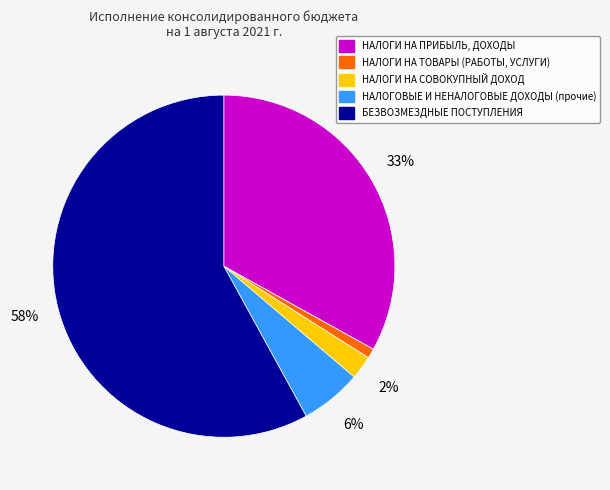

Rank the categories by value from highest to lowest.

БЕЗВОЗМЕЗДНЫЕ ПОСТУПЛЕНИЯ, НАЛОГИ НА ПРИБЫЛЬ, ДОХОДЫ, НАЛОГОВЫЕ И НЕНАЛОГОВЫЕ ДОХОДЫ (прочие), НАЛОГИ НА СОВОКУПНЫЙ ДОХОД, НАЛОГИ НА ТОВАРЫ (РАБОТЫ, УСЛУГИ)